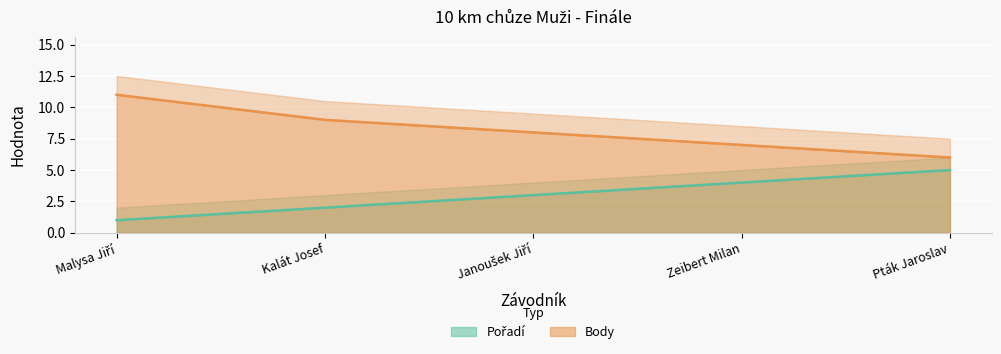

The value of Pořadí at Pták Jaroslav is 5. True or false?

True